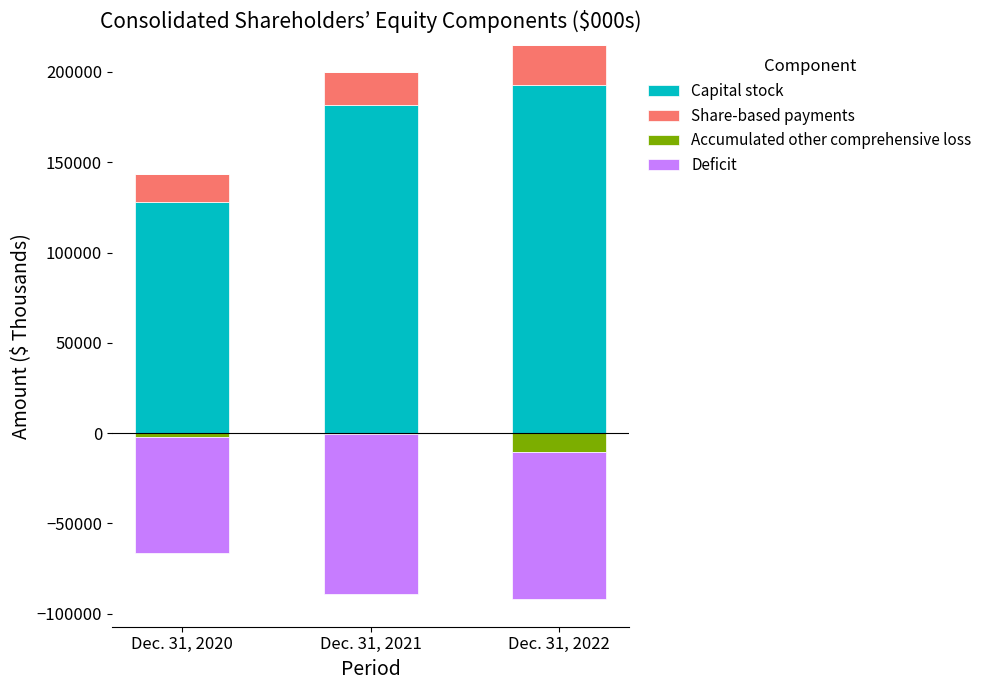

Are the bars horizontal?

No